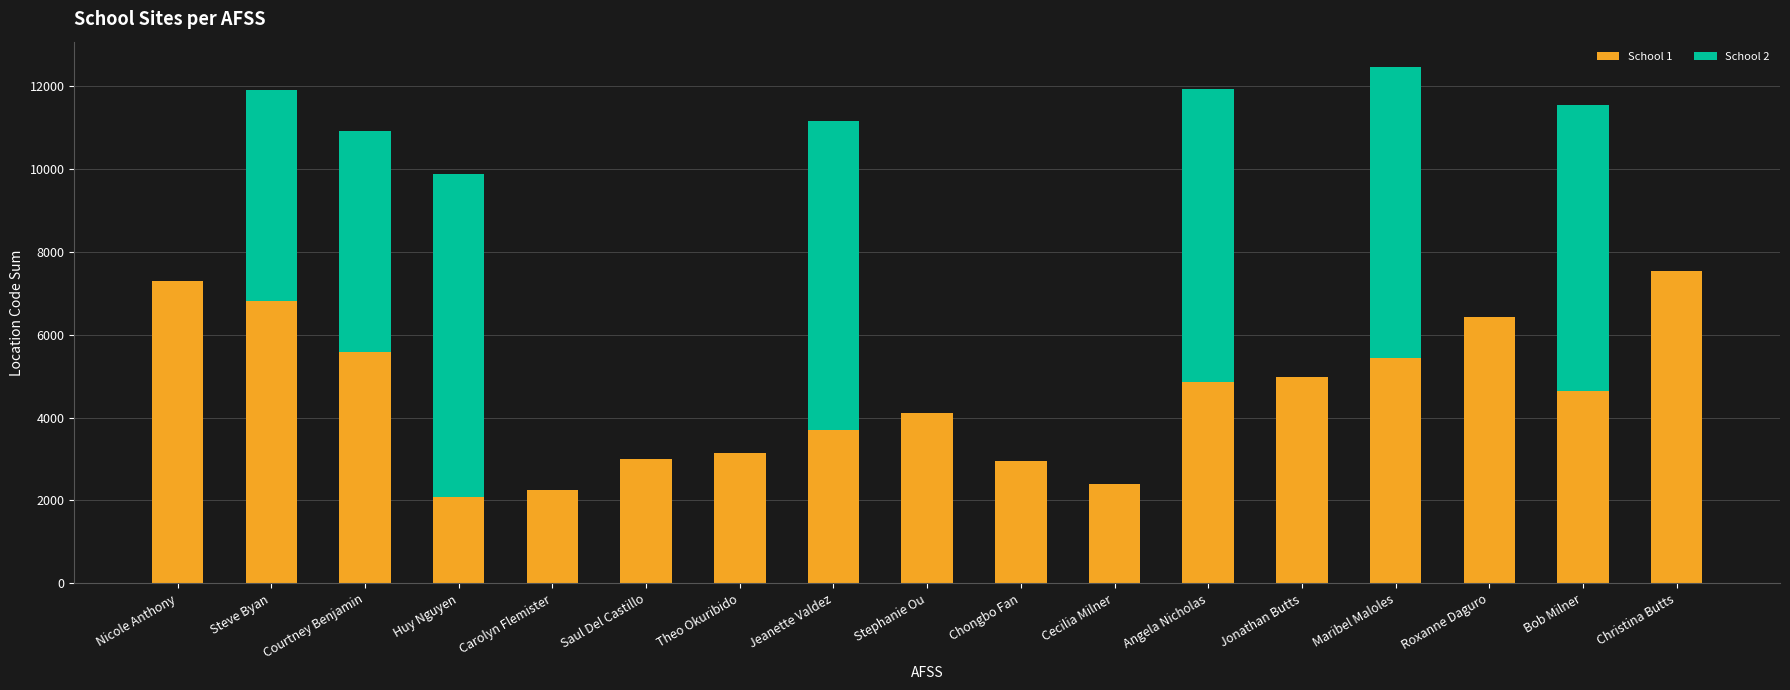

The value of School 1 at Jonathan Butts is 8175. True or false?

False